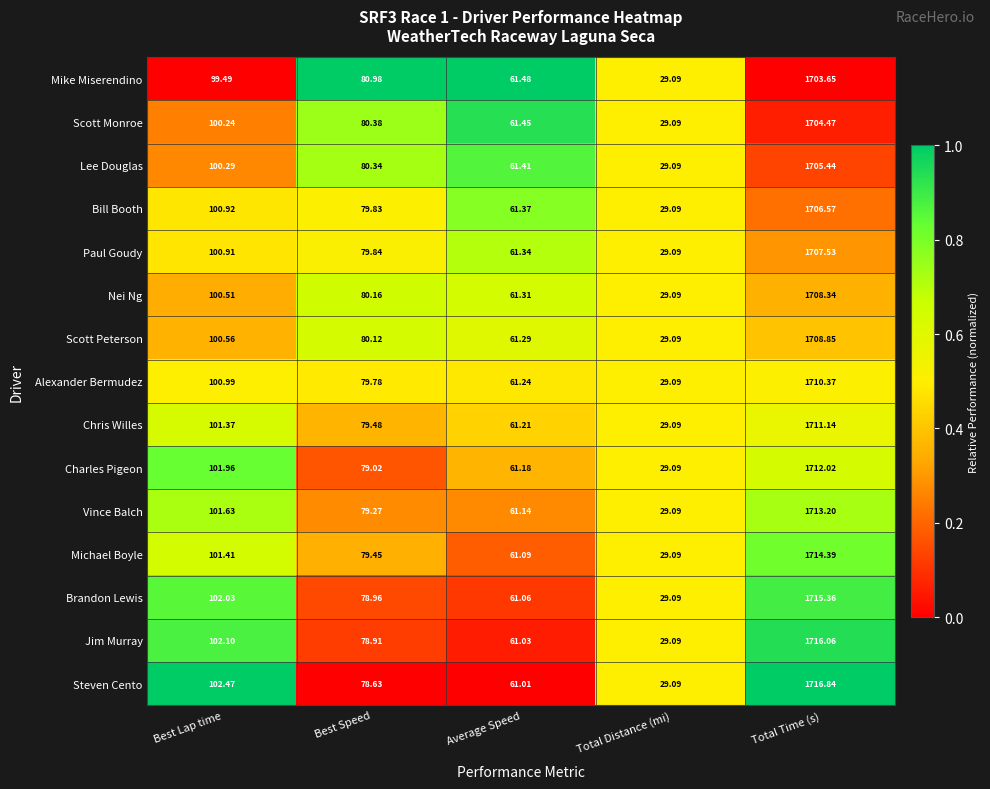

At which label does Chris Willes first exceed 79?

Best Lap time